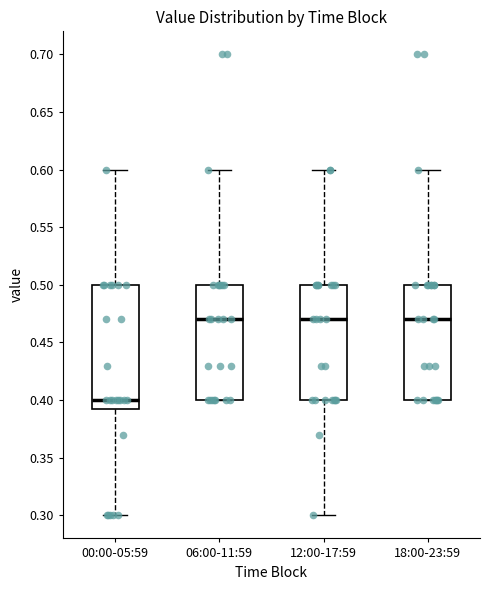

Where is the lower edge of the box for 06:00-11:59 on the y-axis? The values are not printed on the chart, so give them approximately, as read against the axis.

0.400